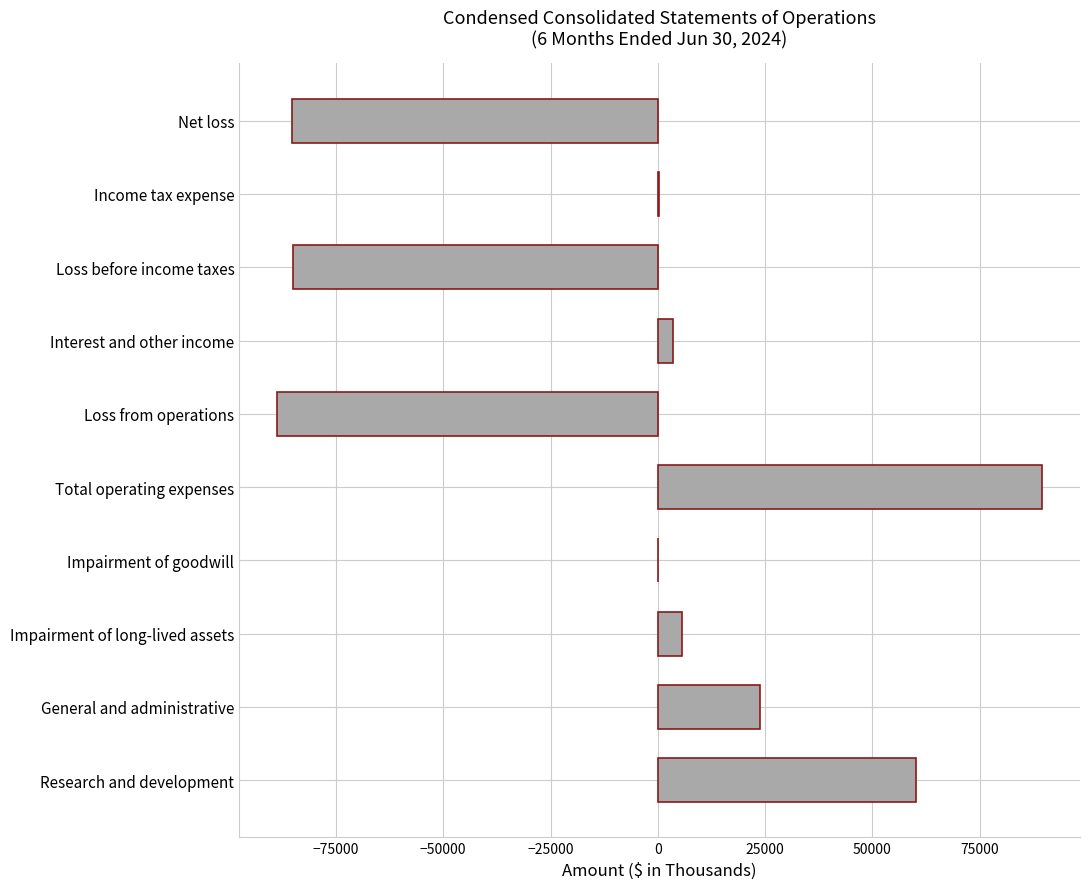

Read the value at Loss from operations.

-88610